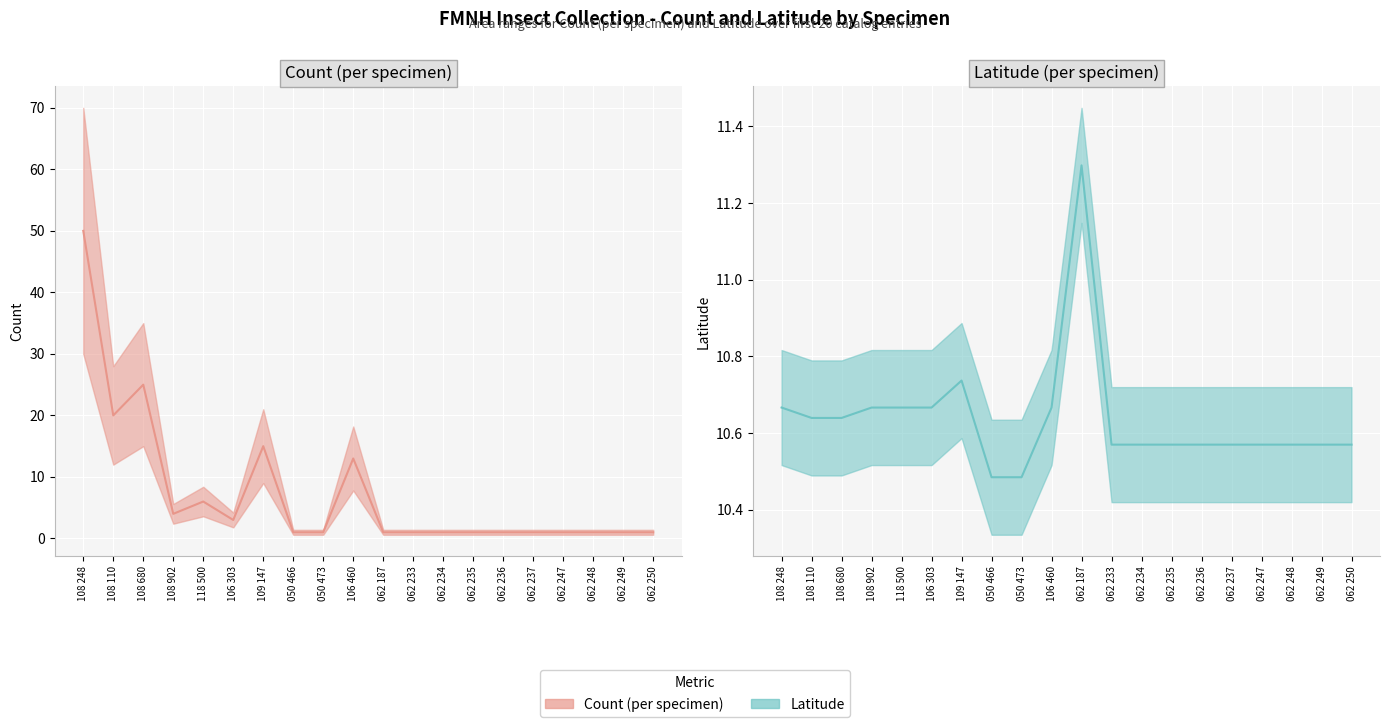

What is the sum of the Count values at 108 248 and 062 237?

51.0